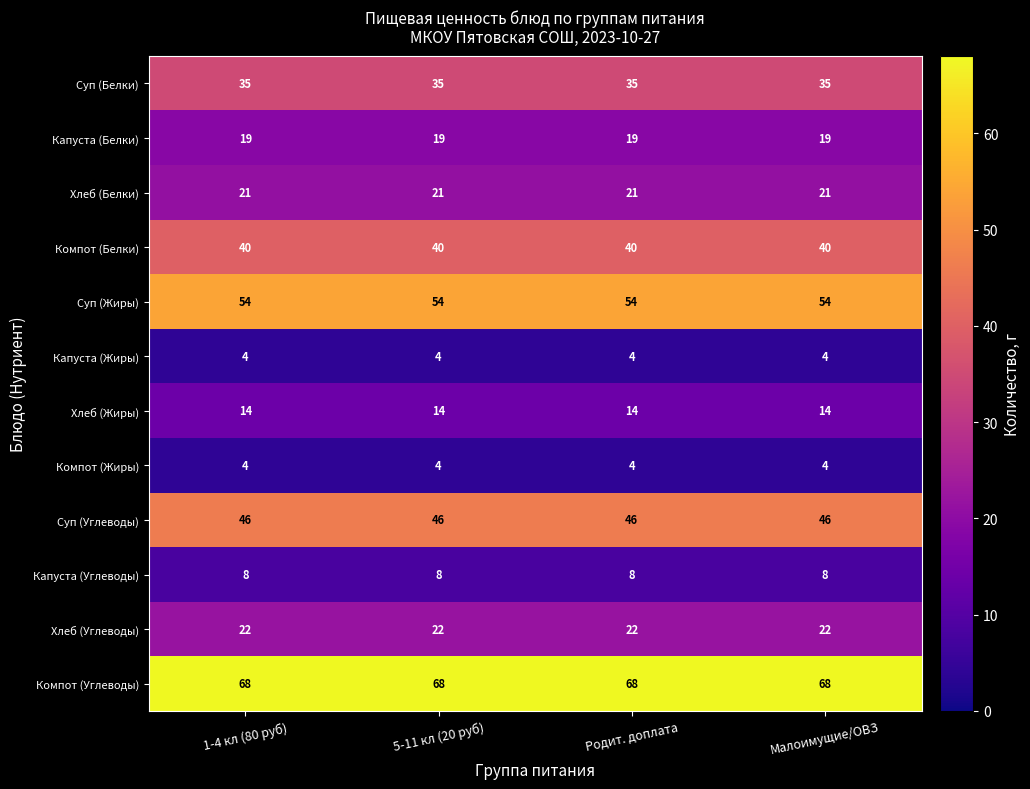

How many distinct data groups are displayed?

12